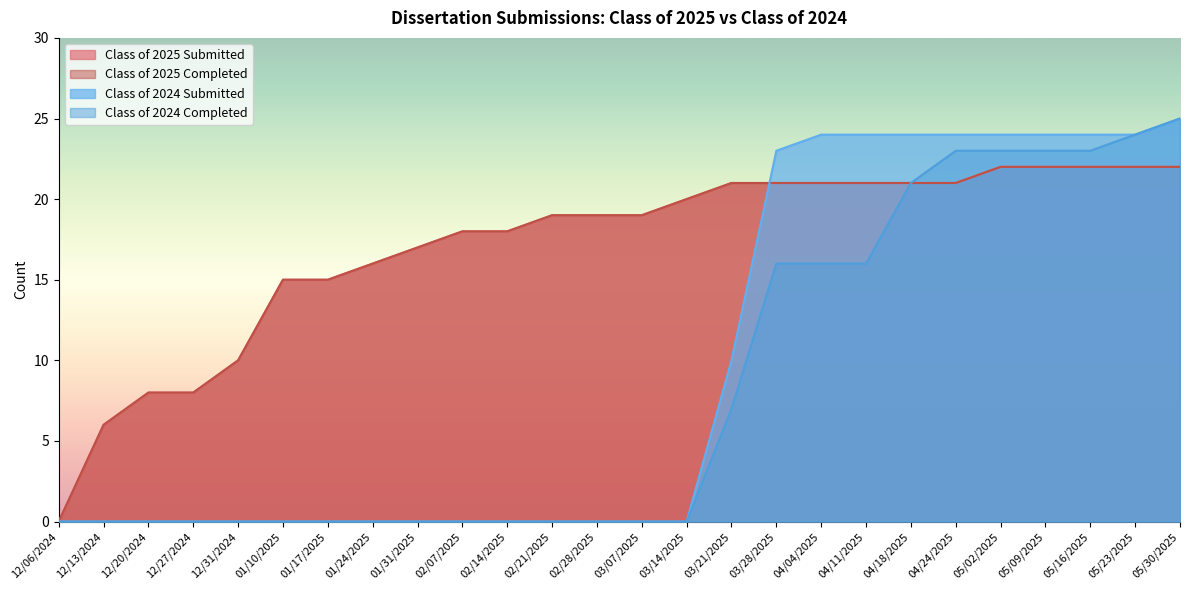

Between 12/31/2024 and 01/10/2025, which is larger?

01/10/2025